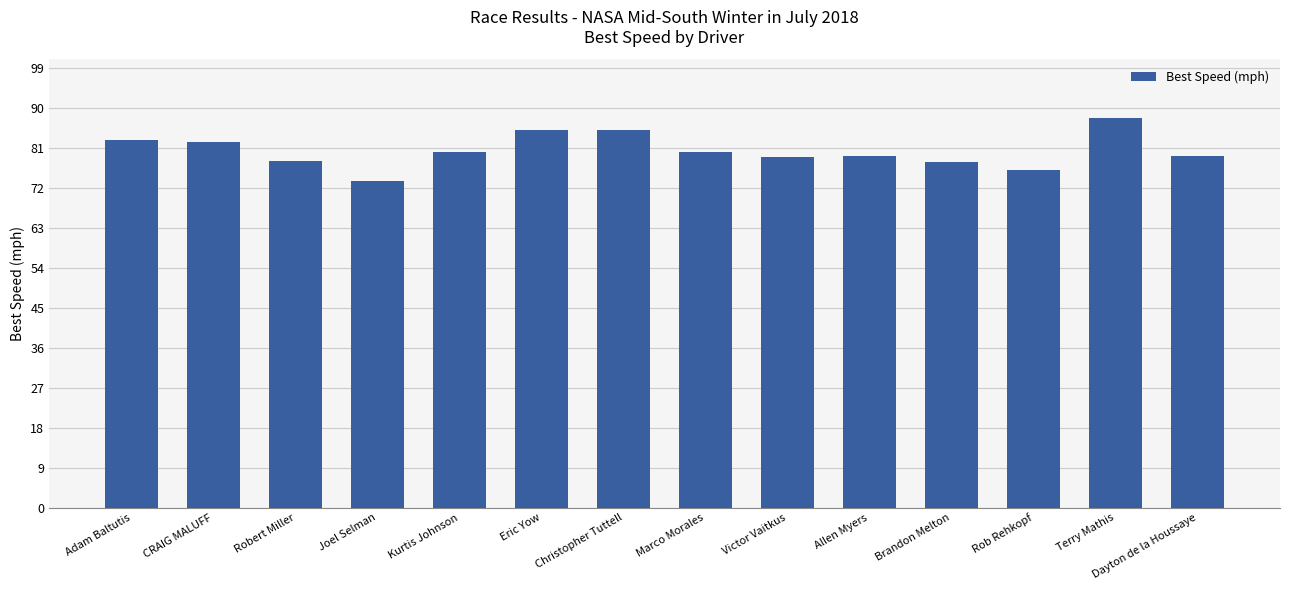

How many series are shown in this chart?

1